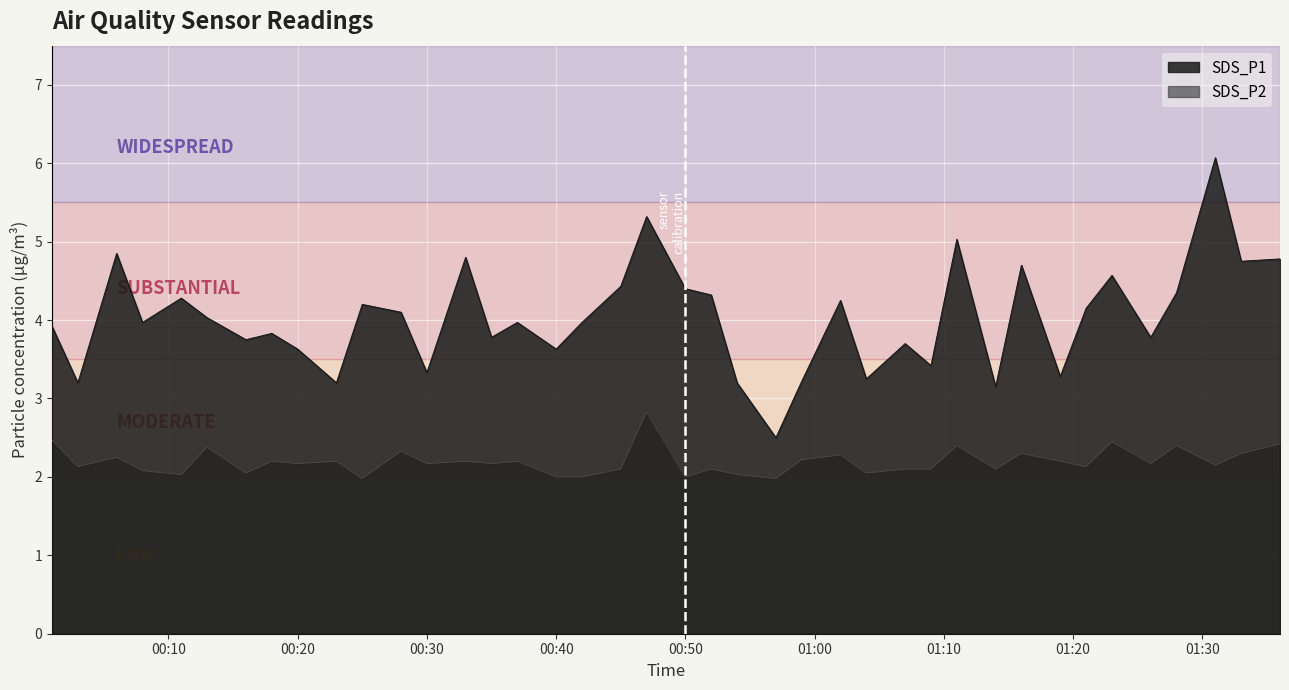

True or false: SDS_P2 and SDS_P1 cross at least once.

False